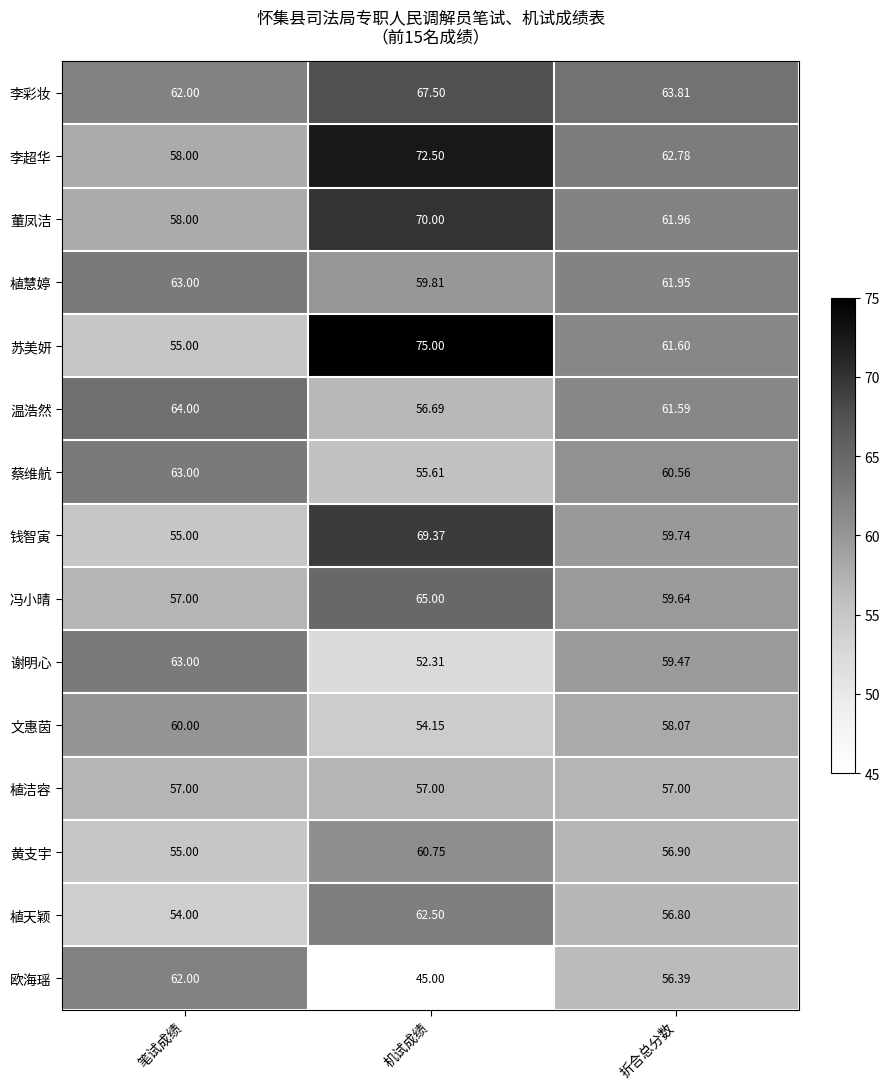

What is the maximum value shown in the chart?

75.0